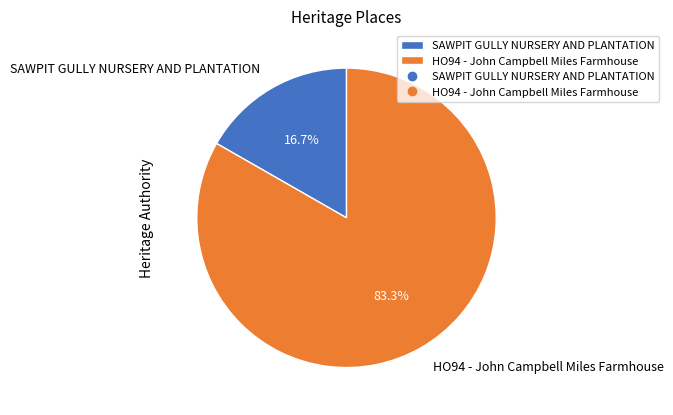

True or false: SAWPIT GULLY NURSERY AND PLANTATION accounts for 2% of the total.

False